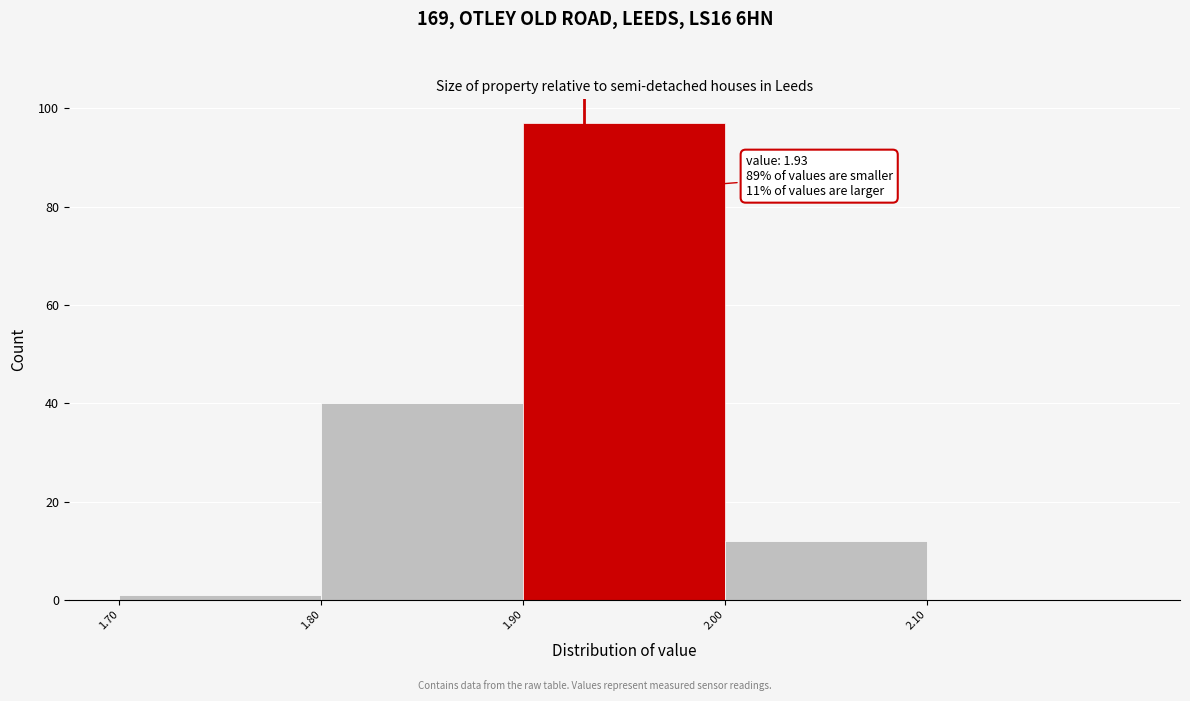

Over which range of the x-axis is the bar tallest?

1.9 to 2.0